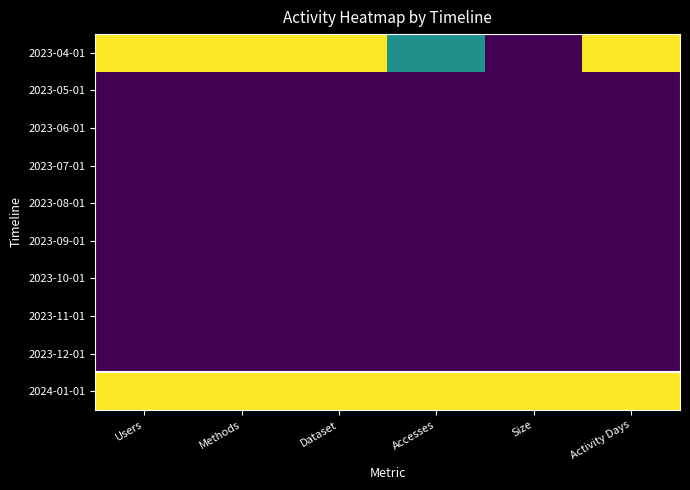

Which series changed the most between Methods and Size?

2023-04-01